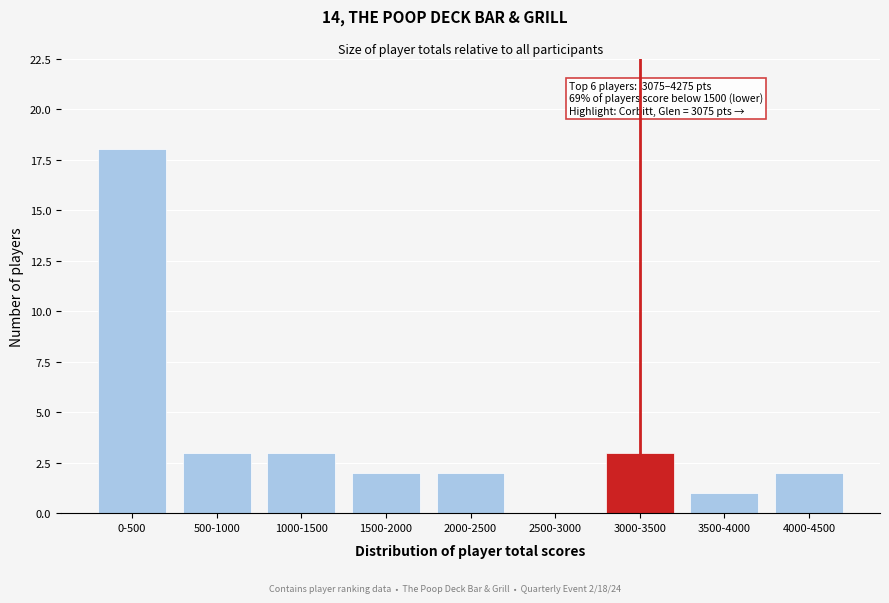

Reading left to right, extract all data points from this chart.

0-500=18	500-1000=3	1000-1500=3	1500-2000=2	2000-2500=2	2500-3000=0	3000-3500=3	3500-4000=1	4000-4500=2